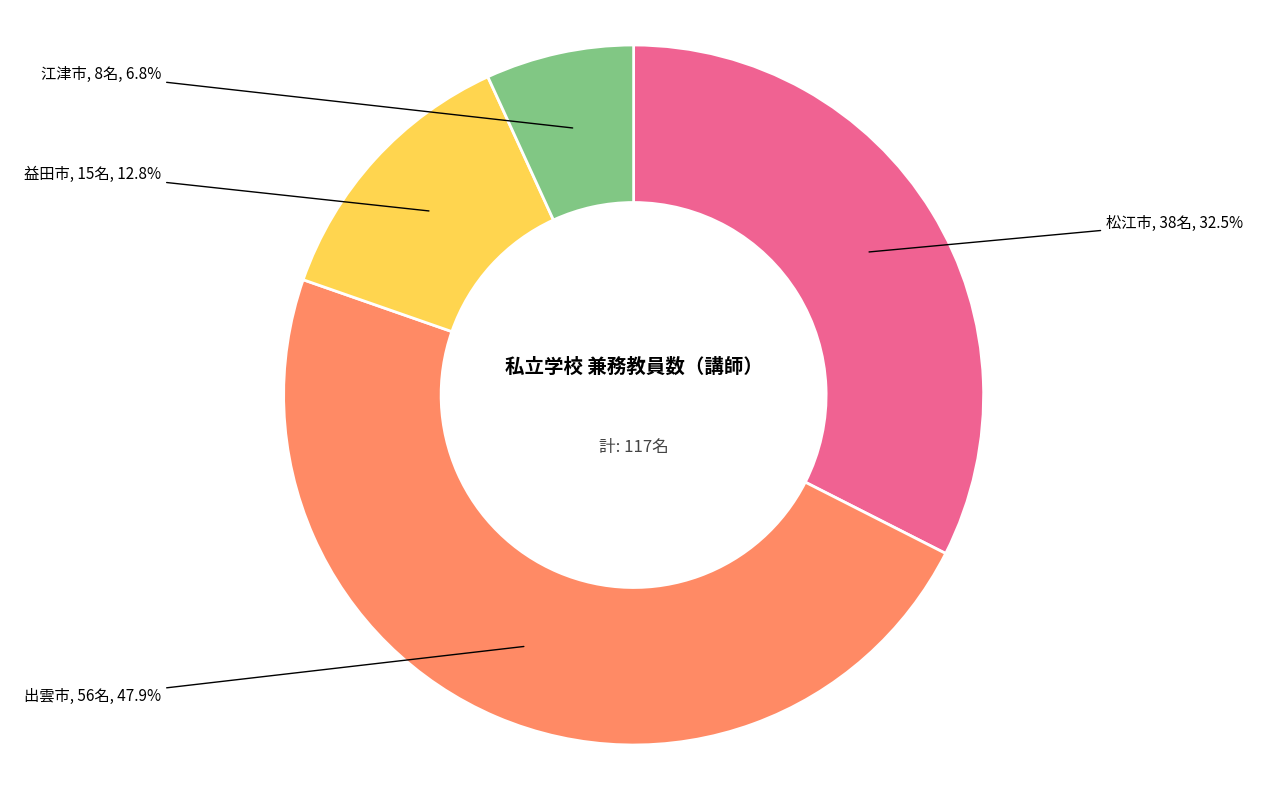

To the nearest percent, what is the difference between the 出雲市 and 益田市 slice percentages?

35%